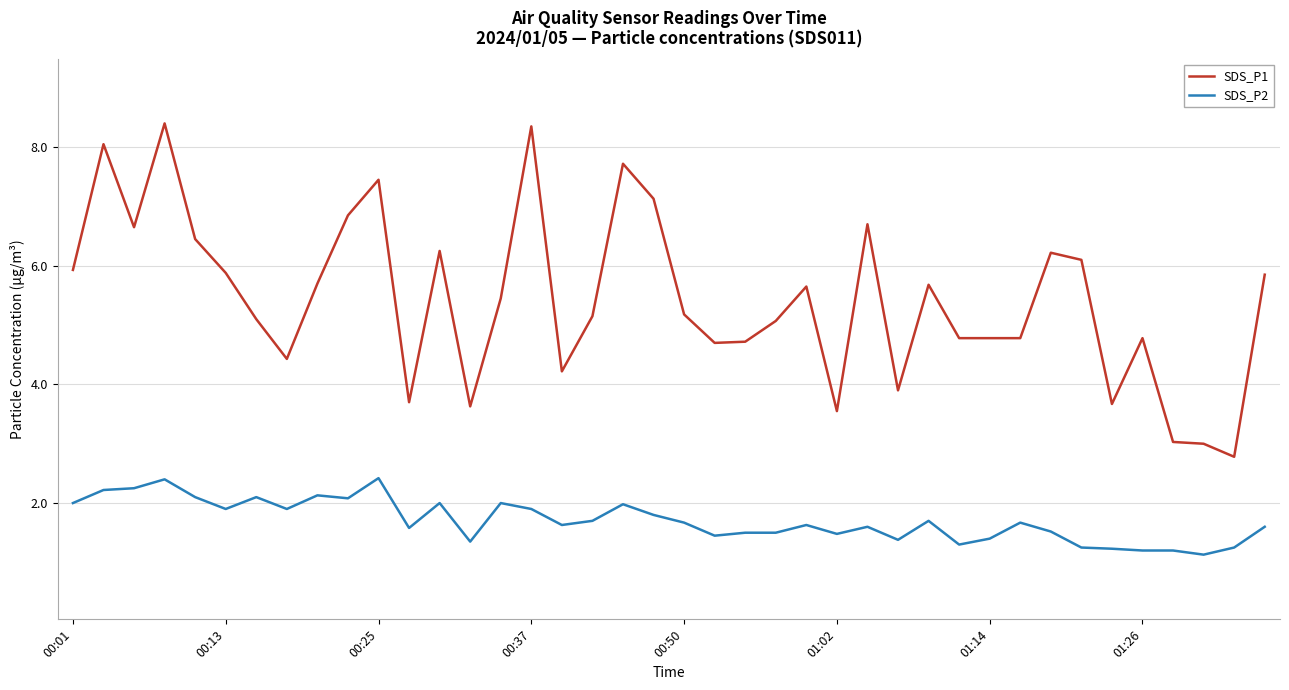

What is the maximum value for SDS_P1?

8.4